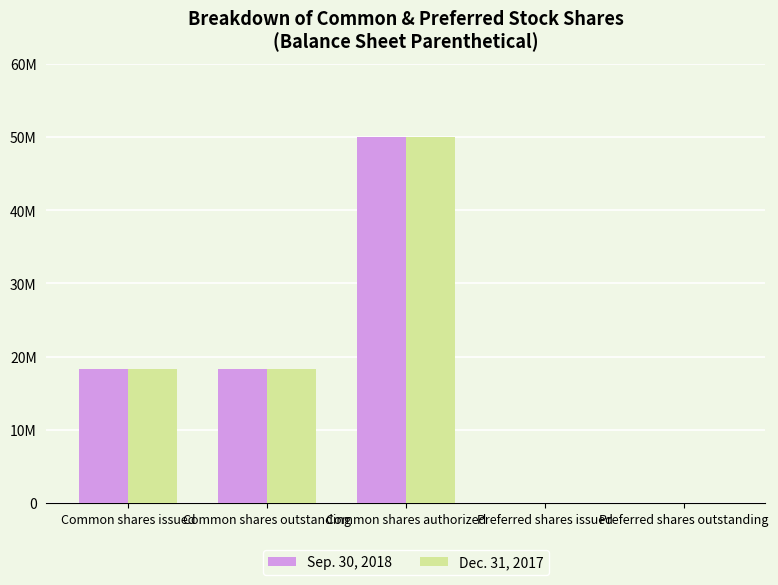

Reading left to right, extract all data points from this chart.

Sep. 30, 2018: 18266202	18266202	50000000	0	0
Dec. 31, 2017: 18318961	18318961	50000000	0	0